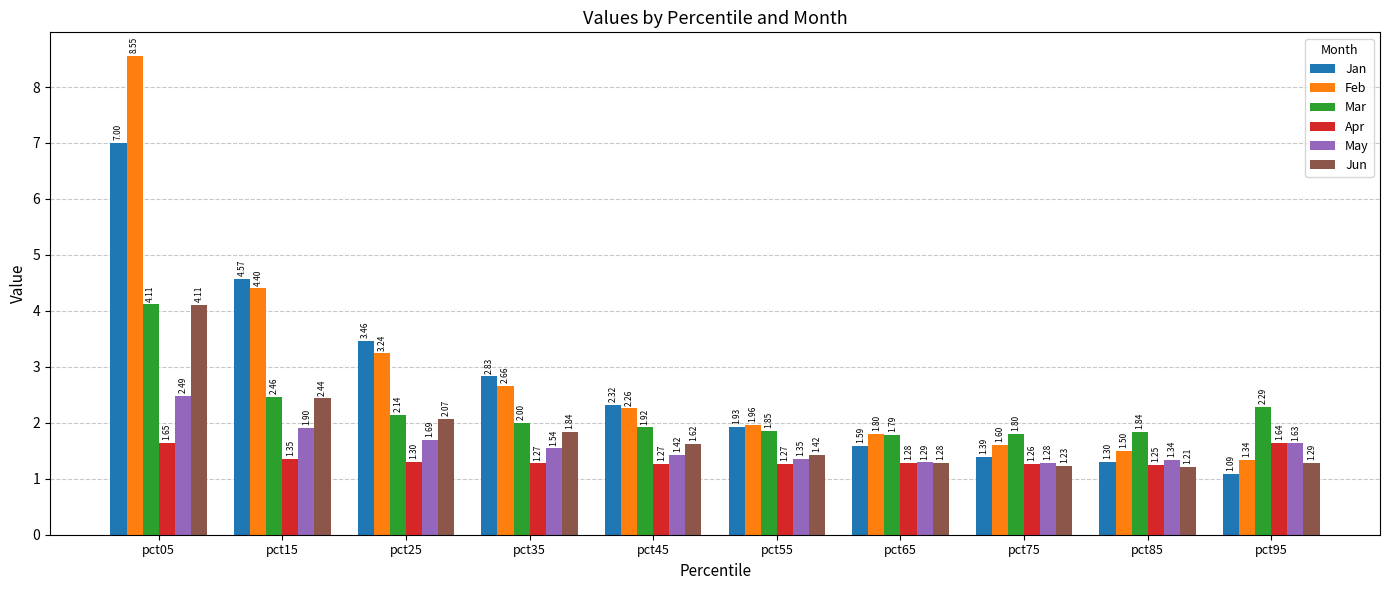

Is the value of Mar at pct75 greater than the value of May at pct85?

Yes